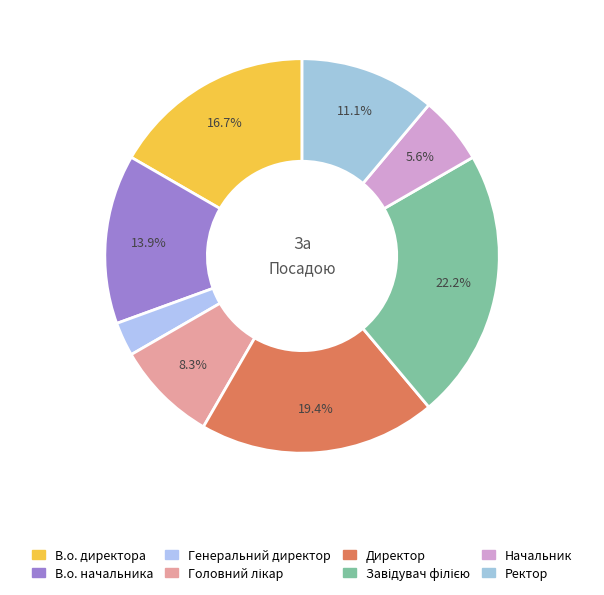

Is В.о. начальника the majority of the pie?

No